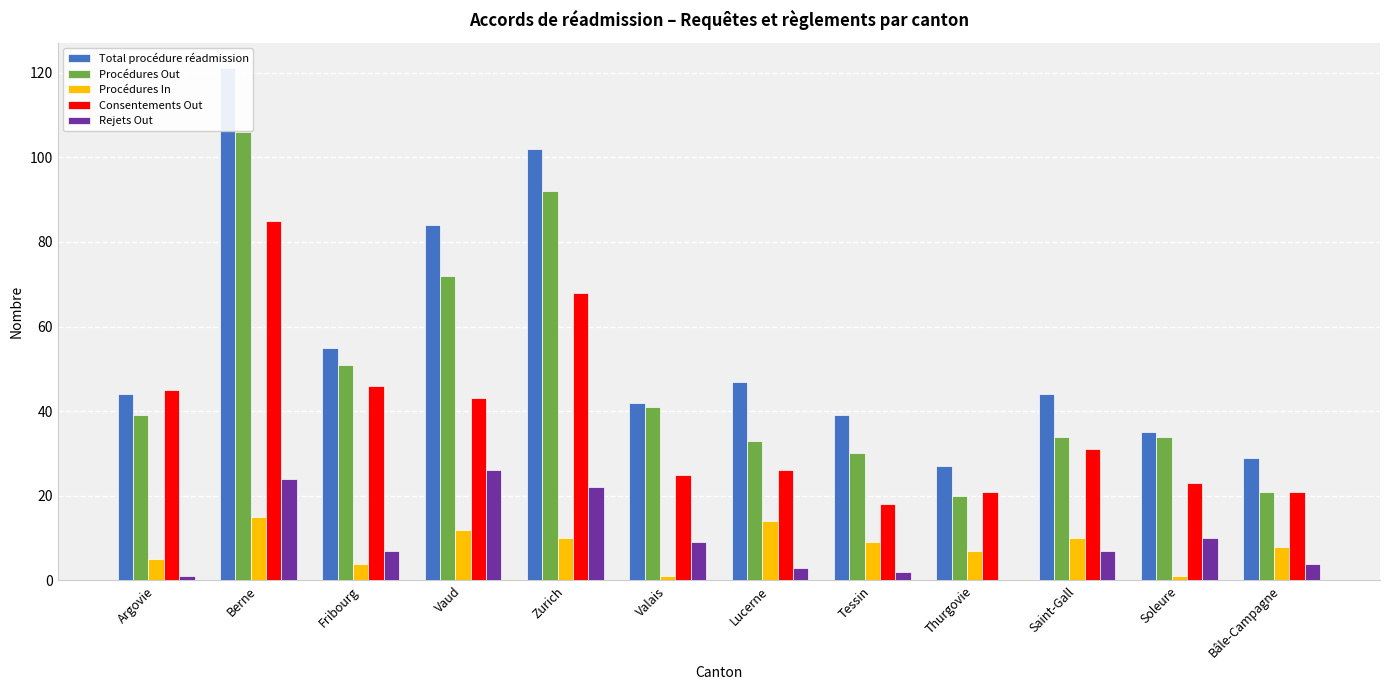

Reading left to right, list all the values displayed in this chart.

Total procédure réadmission: 44	121	55	84	102	42	47	39	27	44	35	29
Procédures Out: 39	106	51	72	92	41	33	30	20	34	34	21
Procédures In: 5	15	4	12	10	1	14	9	7	10	1	8
Consentements Out: 45	85	46	43	68	25	26	18	21	31	23	21
Rejets Out: 1	24	7	26	22	9	3	2	0	7	10	4